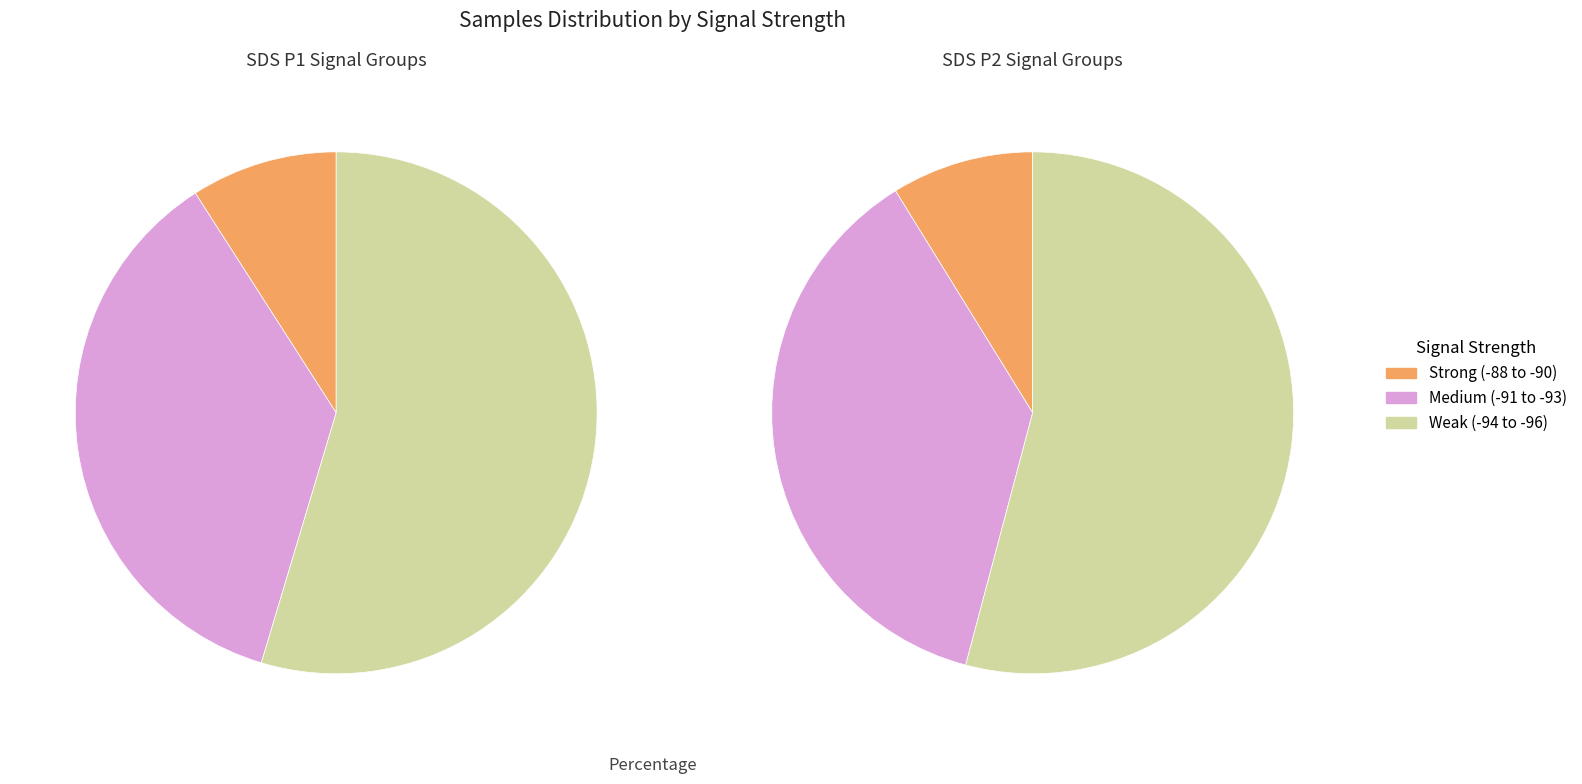

Is 4 the majority of the pie?

No